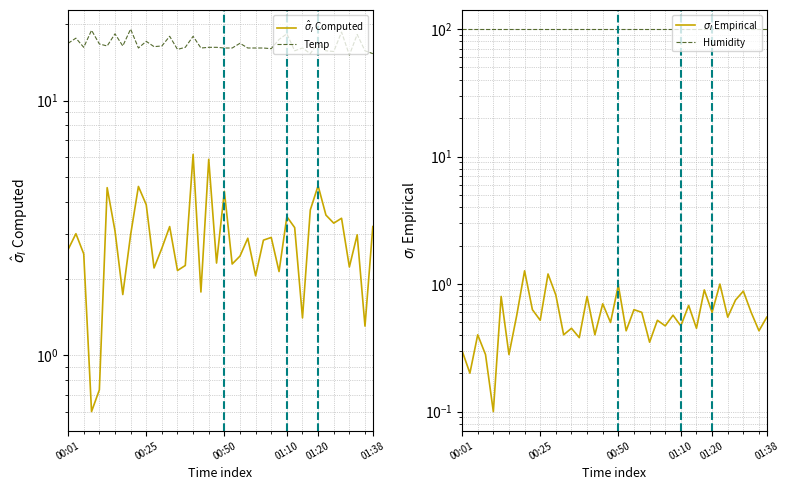

List the labels in order of $\sigma_I$ Empirical value, largest first.

8, 11, 33, 20, 31, 36, 12, 01:38, 16, 35, 18, 29, 9, 22, 23, 32, 37, 7, 27, 34, 39, 10, 25, 19, 26, 28, 14, 30, 21, 38, 00:50, 13, 17, 15, 24, 00:01, 01:10, 6, 00:25, 01:20